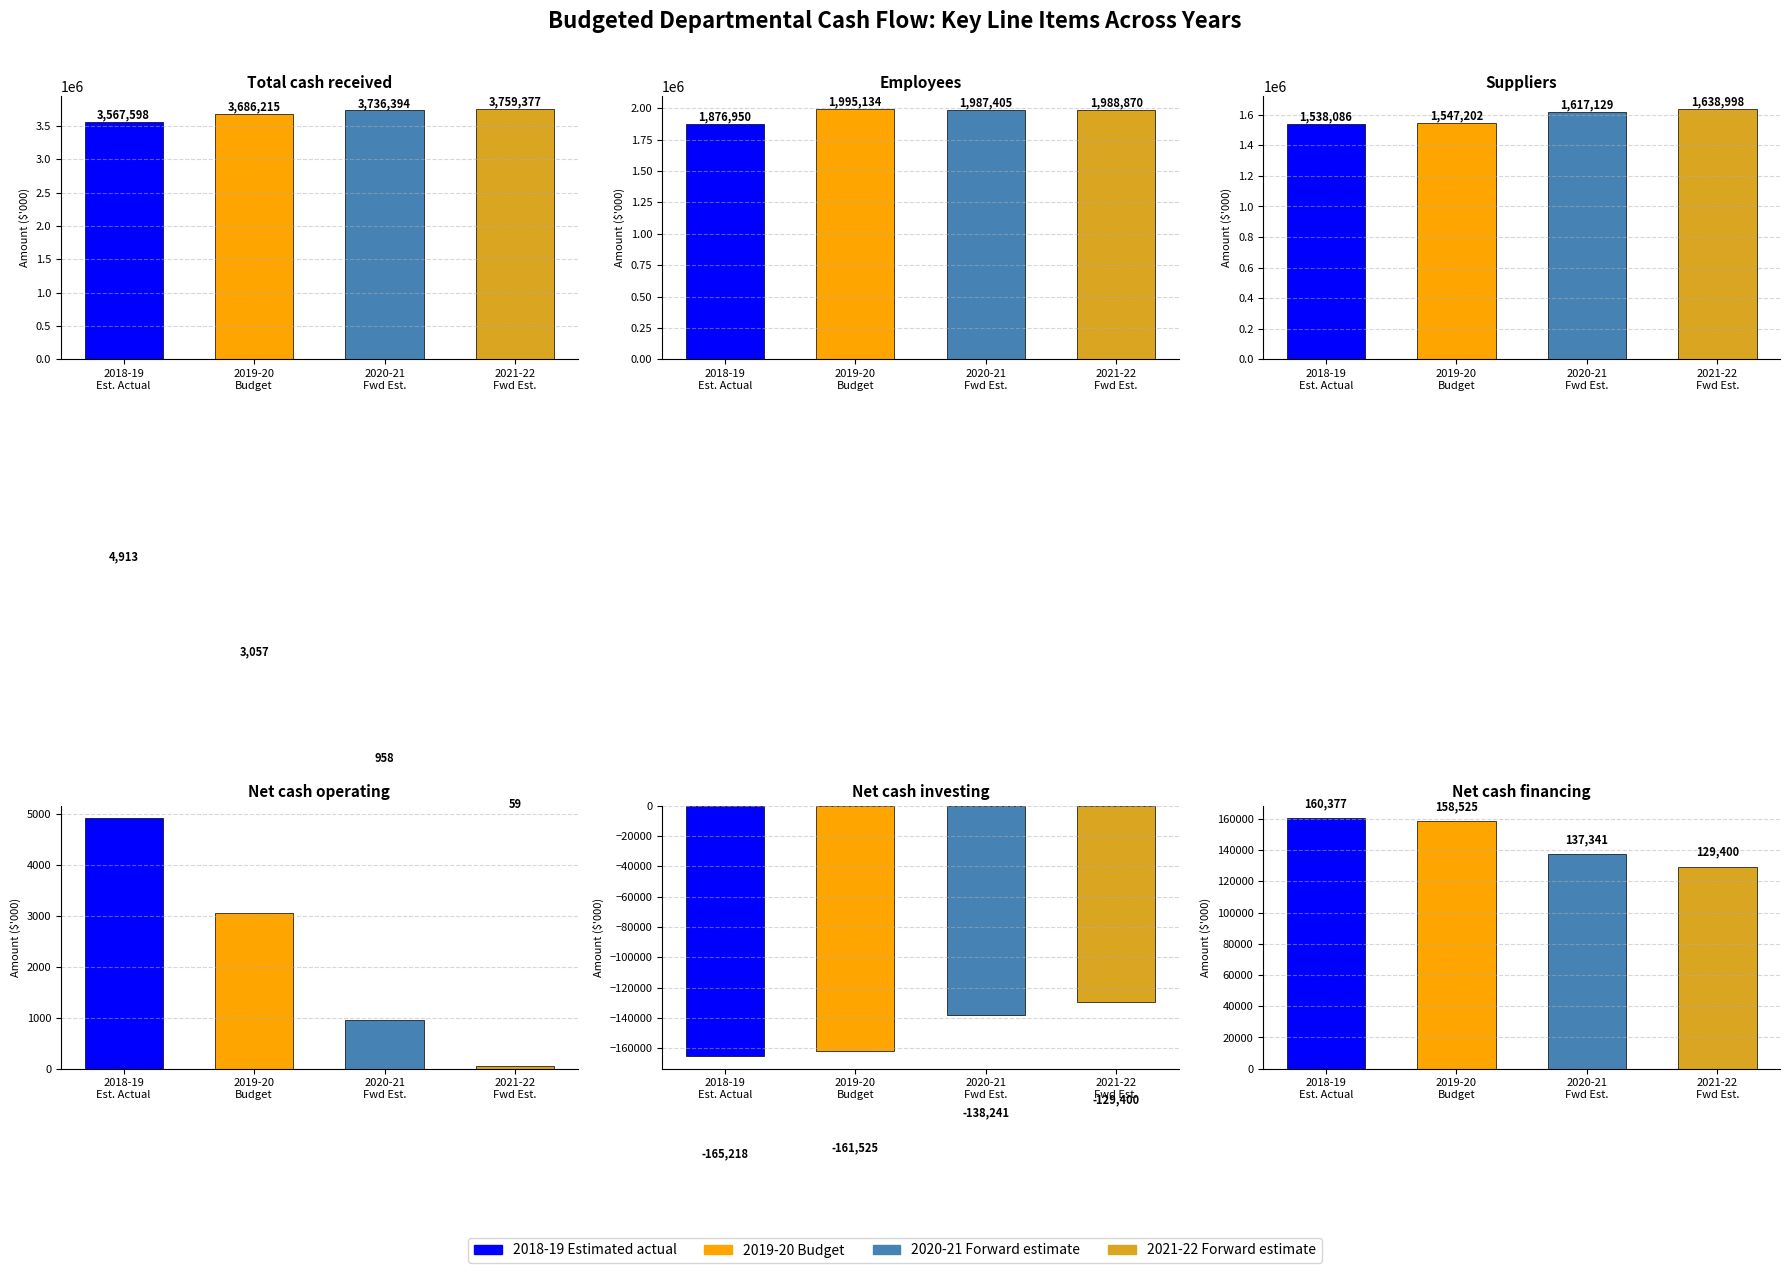

How many bars are there in total?

24